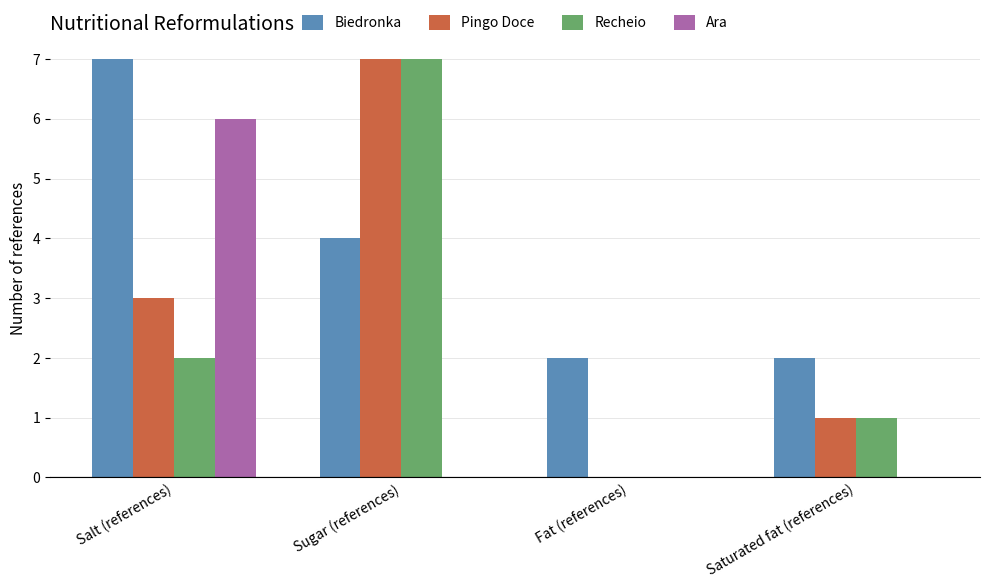

Is the value of Recheio at Salt (references) greater than the value of Ara at Sugar (references)?

Yes